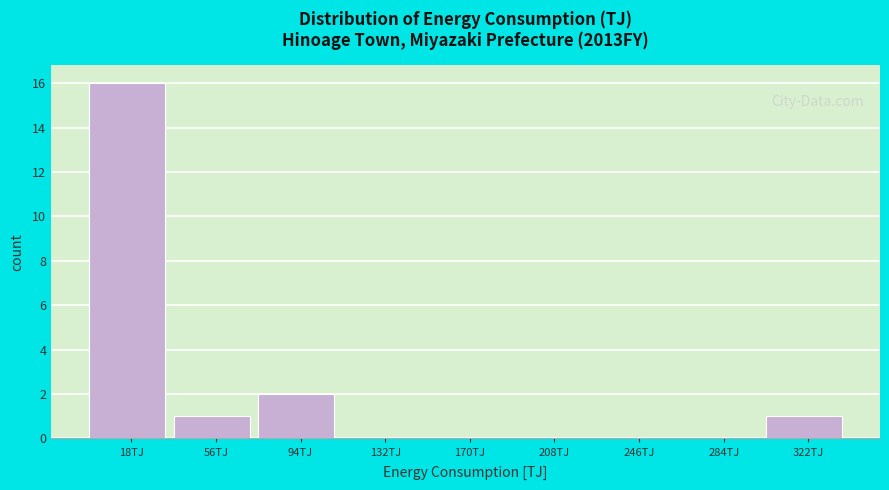

What is the height of the bar covering 305 to 340 on the x-axis? Neither the bar edges nor the heights are printed on the chart, so give them approximately, as read against the axes.

1